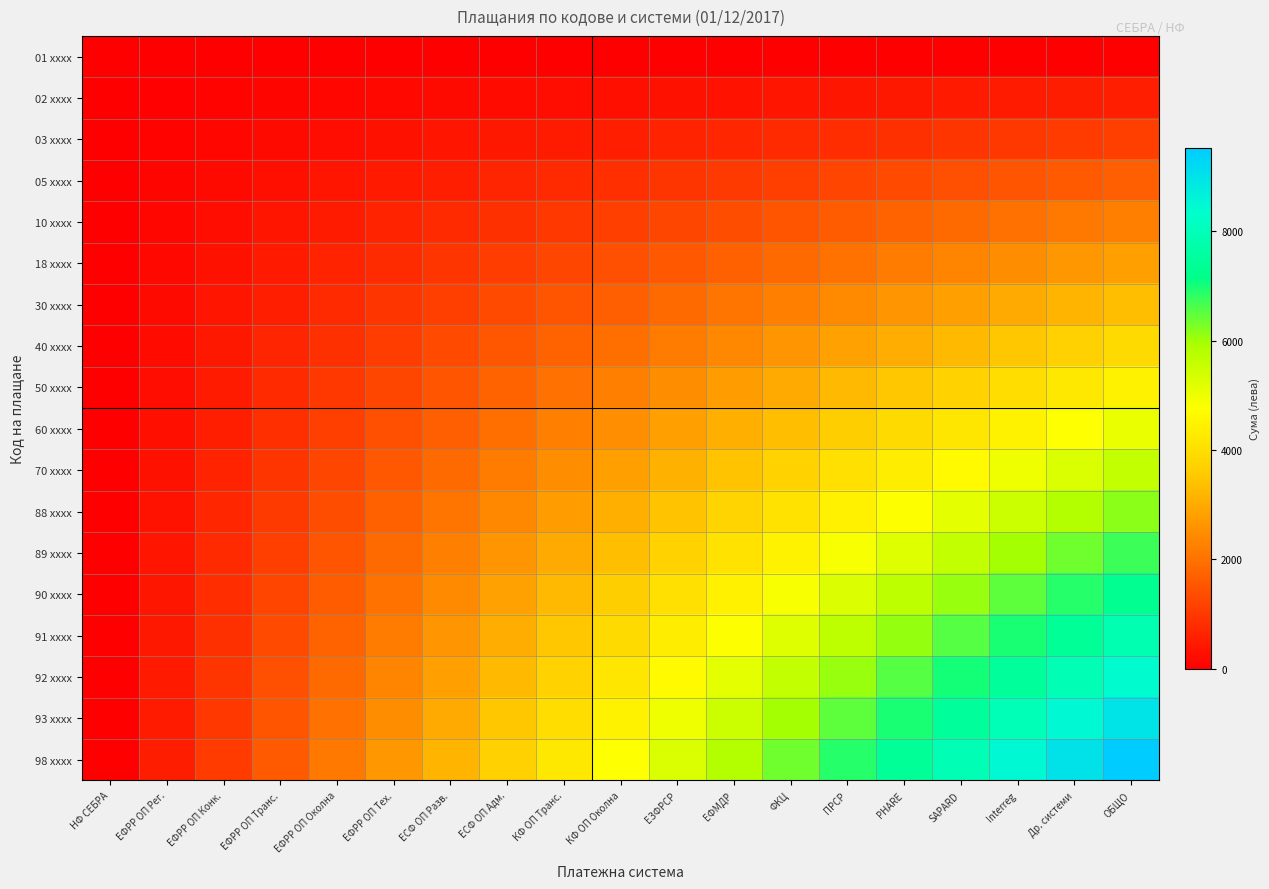

Reading left to right, list all the values displayed in this chart.

01 xxxx: НФ СЕБРА=0.0	ЕФРР ОП Рег.=0.0	ЕФРР ОП Конк.=0.0	ЕФРР ОП Транс.=0.0	ЕФРР ОП Околна=0.0	ЕФРР ОП Тех.=0.0	ЕСФ ОП Разв.=0.0	ЕСФ ОП Адм.=0.0	КФ ОП Транс.=0.0	КФ ОП Околна=0.0	ЕЗФРСР=0.0	ЕФМДР=0.0	ФКЦ=0.0	ПРСР=0.0	PHARE=0.0	SAPARD=0.0	Interreg=0.0	Др. системи=0.0	ОБЩО=0.0
02 xxxx: НФ СЕБРА=0.0	ЕФРР ОП Рег.=31.1	ЕФРР ОП Конк.=62.3	ЕФРР ОП Транс.=93.4	ЕФРР ОП Околна=124.6	ЕФРР ОП Тех.=155.7	ЕСФ ОП Разв.=186.8	ЕСФ ОП Адм.=218.0	КФ ОП Транс.=249.1	КФ ОП Околна=280.3	ЕЗФРСР=311.4	ЕФМДР=342.6	ФКЦ=373.7	ПРСР=404.8	PHARE=436.0	SAPARD=467.1	Interreg=498.3	Др. системи=529.4	ОБЩО=560.5
03 xxxx: НФ СЕБРА=0.0	ЕФРР ОП Рег.=62.3	ЕФРР ОП Конк.=124.6	ЕФРР ОП Транс.=186.8	ЕФРР ОП Околна=249.1	ЕФРР ОП Тех.=311.4	ЕСФ ОП Разв.=373.7	ЕСФ ОП Адм.=436.0	КФ ОП Транс.=498.3	КФ ОП Околна=560.5	ЕЗФРСР=622.8	ЕФМДР=685.1	ФКЦ=747.4	ПРСР=809.7	PHARE=872.0	SAPARD=934.2	Interreg=996.5	Др. системи=1058.8	ОБЩО=1121.1
05 xxxx: НФ СЕБРА=0.0	ЕФРР ОП Рег.=93.4	ЕФРР ОП Конк.=186.8	ЕФРР ОП Транс.=280.3	ЕФРР ОП Околна=373.7	ЕФРР ОП Тех.=467.1	ЕСФ ОП Разв.=560.5	ЕСФ ОП Адм.=654.0	КФ ОП Транс.=747.4	КФ ОП Околна=840.8	ЕЗФРСР=934.2	ЕФМДР=1027.7	ФКЦ=1121.1	ПРСР=1214.5	PHARE=1307.9	SAPARD=1401.4	Interreg=1494.8	Др. системи=1588.2	ОБЩО=1681.6
10 xxxx: НФ СЕБРА=0.0	ЕФРР ОП Рег.=124.6	ЕФРР ОП Конк.=249.1	ЕФРР ОП Транс.=373.7	ЕФРР ОП Околна=498.3	ЕФРР ОП Тех.=622.8	ЕСФ ОП Разв.=747.4	ЕСФ ОП Адм.=872.0	КФ ОП Транс.=996.5	КФ ОП Околна=1121.1	ЕЗФРСР=1245.7	ЕФМДР=1370.2	ФКЦ=1494.8	ПРСР=1619.4	PHARE=1743.9	SAPARD=1868.5	Interreg=1993.1	Др. системи=2117.6	ОБЩО=2242.2
18 xxxx: НФ СЕБРА=0.0	ЕФРР ОП Рег.=155.7	ЕФРР ОП Конк.=311.4	ЕФРР ОП Транс.=467.1	ЕФРР ОП Околна=622.8	ЕФРР ОП Тех.=778.5	ЕСФ ОП Разв.=934.2	ЕСФ ОП Адм.=1090.0	КФ ОП Транс.=1245.7	КФ ОП Околна=1401.4	ЕЗФРСР=1557.1	ЕФМДР=1712.8	ФКЦ=1868.5	ПРСР=2024.2	PHARE=2179.9	SAPARD=2335.6	Interreg=2491.3	Др. системи=2647.0	ОБЩО=2802.7
30 xxxx: НФ СЕБРА=0.0	ЕФРР ОП Рег.=186.8	ЕФРР ОП Конк.=373.7	ЕФРР ОП Транс.=560.5	ЕФРР ОП Околна=747.4	ЕФРР ОП Тех.=934.2	ЕСФ ОП Разв.=1121.1	ЕСФ ОП Адм.=1307.9	КФ ОП Транс.=1494.8	КФ ОП Околна=1681.6	ЕЗФРСР=1868.5	ЕФМДР=2055.3	ФКЦ=2242.2	ПРСР=2429.0	PHARE=2615.9	SAPARD=2802.7	Interreg=2989.6	Др. системи=3176.4	ОБЩО=3363.3
40 xxxx: НФ СЕБРА=0.0	ЕФРР ОП Рег.=218.0	ЕФРР ОП Конк.=436.0	ЕФРР ОП Транс.=654.0	ЕФРР ОП Околна=872.0	ЕФРР ОП Тех.=1090.0	ЕСФ ОП Разв.=1307.9	ЕСФ ОП Адм.=1525.9	КФ ОП Транс.=1743.9	КФ ОП Околна=1961.9	ЕЗФРСР=2179.9	ЕФМДР=2397.9	ФКЦ=2615.9	ПРСР=2833.9	PHARE=3051.9	SAPARD=3269.9	Interreg=3487.9	Др. системи=3705.9	ОБЩО=3923.8
50 xxxx: НФ СЕБРА=0.0	ЕФРР ОП Рег.=249.1	ЕФРР ОП Конк.=498.3	ЕФРР ОП Транс.=747.4	ЕФРР ОП Околна=996.5	ЕФРР ОП Тех.=1245.7	ЕСФ ОП Разв.=1494.8	ЕСФ ОП Адм.=1743.9	КФ ОП Транс.=1993.1	КФ ОП Околна=2242.2	ЕЗФРСР=2491.3	ЕФМДР=2740.5	ФКЦ=2989.6	ПРСР=3238.7	PHARE=3487.9	SAPARD=3737.0	Interreg=3986.1	Др. системи=4235.3	ОБЩО=4484.4
60 xxxx: НФ СЕБРА=0.0	ЕФРР ОП Рег.=280.3	ЕФРР ОП Конк.=560.5	ЕФРР ОП Транс.=840.8	ЕФРР ОП Околна=1121.1	ЕФРР ОП Тех.=1401.4	ЕСФ ОП Разв.=1681.6	ЕСФ ОП Адм.=1961.9	КФ ОП Транс.=2242.2	КФ ОП Околна=2522.5	ЕЗФРСР=2802.7	ЕФМДР=3083.0	ФКЦ=3363.3	ПРСР=3643.6	PHARE=3923.8	SAPARD=4204.1	Interreg=4484.4	Др. системи=4764.7	ОБЩО=5044.9
70 xxxx: НФ СЕБРА=0.0	ЕФРР ОП Рег.=311.4	ЕФРР ОП Конк.=622.8	ЕФРР ОП Транс.=934.2	ЕФРР ОП Околна=1245.7	ЕФРР ОП Тех.=1557.1	ЕСФ ОП Разв.=1868.5	ЕСФ ОП Адм.=2179.9	КФ ОП Транс.=2491.3	КФ ОП Околна=2802.7	ЕЗФРСР=3114.2	ЕФМДР=3425.6	ФКЦ=3737.0	ПРСР=4048.4	PHARE=4359.8	SAPARD=4671.2	Interreg=4982.7	Др. системи=5294.1	ОБЩО=5605.5
88 xxxx: НФ СЕБРА=0.0	ЕФРР ОП Рег.=342.6	ЕФРР ОП Конк.=685.1	ЕФРР ОП Транс.=1027.7	ЕФРР ОП Околна=1370.2	ЕФРР ОП Тех.=1712.8	ЕСФ ОП Разв.=2055.3	ЕСФ ОП Адм.=2397.9	КФ ОП Транс.=2740.5	КФ ОП Околна=3083.0	ЕЗФРСР=3425.6	ЕФМДР=3768.1	ФКЦ=4110.7	ПРСР=4453.3	PHARE=4795.8	SAPARD=5138.4	Interreg=5480.9	Др. системи=5823.5	ОБЩО=6166.0
89 xxxx: НФ СЕБРА=0.0	ЕФРР ОП Рег.=373.7	ЕФРР ОП Конк.=747.4	ЕФРР ОП Транс.=1121.1	ЕФРР ОП Околна=1494.8	ЕФРР ОП Тех.=1868.5	ЕСФ ОП Разв.=2242.2	ЕСФ ОП Адм.=2615.9	КФ ОП Транс.=2989.6	КФ ОП Околна=3363.3	ЕЗФРСР=3737.0	ЕФМДР=4110.7	ФКЦ=4484.4	ПРСР=4858.1	PHARE=5231.8	SAPARD=5605.5	Interreg=5979.2	Др. системи=6352.9	ОБЩО=6726.6
90 xxxx: НФ СЕБРА=0.0	ЕФРР ОП Рег.=404.8	ЕФРР ОП Конк.=809.7	ЕФРР ОП Транс.=1214.5	ЕФРР ОП Околна=1619.4	ЕФРР ОП Тех.=2024.2	ЕСФ ОП Разв.=2429.0	ЕСФ ОП Адм.=2833.9	КФ ОП Транс.=3238.7	КФ ОП Околна=3643.6	ЕЗФРСР=4048.4	ЕФМДР=4453.3	ФКЦ=4858.1	ПРСР=5262.9	PHARE=5667.8	SAPARD=6072.6	Interreg=6477.5	Др. системи=6882.3	ОБЩО=7287.1
91 xxxx: НФ СЕБРА=0.0	ЕФРР ОП Рег.=436.0	ЕФРР ОП Конк.=872.0	ЕФРР ОП Транс.=1307.9	ЕФРР ОП Околна=1743.9	ЕФРР ОП Тех.=2179.9	ЕСФ ОП Разв.=2615.9	ЕСФ ОП Адм.=3051.9	КФ ОП Транс.=3487.9	КФ ОП Околна=3923.8	ЕЗФРСР=4359.8	ЕФМДР=4795.8	ФКЦ=5231.8	ПРСР=5667.8	PHARE=6103.8	SAPARD=6539.7	Interreg=6975.7	Др. системи=7411.7	ОБЩО=7847.7
92 xxxx: НФ СЕБРА=0.0	ЕФРР ОП Рег.=467.1	ЕФРР ОП Конк.=934.2	ЕФРР ОП Транс.=1401.4	ЕФРР ОП Околна=1868.5	ЕФРР ОП Тех.=2335.6	ЕСФ ОП Разв.=2802.7	ЕСФ ОП Адм.=3269.9	КФ ОП Транс.=3737.0	КФ ОП Околна=4204.1	ЕЗФРСР=4671.2	ЕФМДР=5138.4	ФКЦ=5605.5	ПРСР=6072.6	PHARE=6539.7	SAPARD=7006.9	Interreg=7474.0	Др. системи=7941.1	ОБЩО=8408.2
93 xxxx: НФ СЕБРА=0.0	ЕФРР ОП Рег.=498.3	ЕФРР ОП Конк.=996.5	ЕФРР ОП Транс.=1494.8	ЕФРР ОП Околна=1993.1	ЕФРР ОП Тех.=2491.3	ЕСФ ОП Разв.=2989.6	ЕСФ ОП Адм.=3487.9	КФ ОП Транс.=3986.1	КФ ОП Околна=4484.4	ЕЗФРСР=4982.7	ЕФМДР=5480.9	ФКЦ=5979.2	ПРСР=6477.5	PHARE=6975.7	SAPARD=7474.0	Interreg=7972.3	Др. системи=8470.5	ОБЩО=8968.8
98 xxxx: НФ СЕБРА=0.0	ЕФРР ОП Рег.=529.4	ЕФРР ОП Конк.=1058.8	ЕФРР ОП Транс.=1588.2	ЕФРР ОП Околна=2117.6	ЕФРР ОП Тех.=2647.0	ЕСФ ОП Разв.=3176.4	ЕСФ ОП Адм.=3705.9	КФ ОП Транс.=4235.3	КФ ОП Околна=4764.7	ЕЗФРСР=5294.1	ЕФМДР=5823.5	ФКЦ=6352.9	ПРСР=6882.3	PHARE=7411.7	SAPARD=7941.1	Interreg=8470.5	Др. системи=8999.9	ОБЩО=9529.3